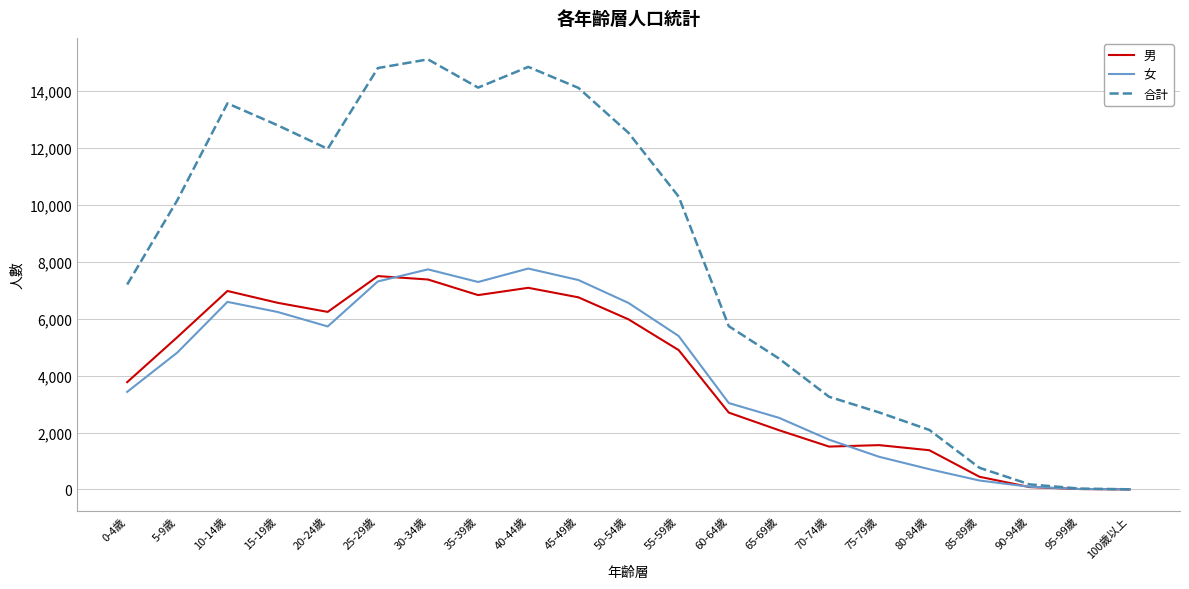

The value of 男 at 20-24歲 is 6238. True or false?

True